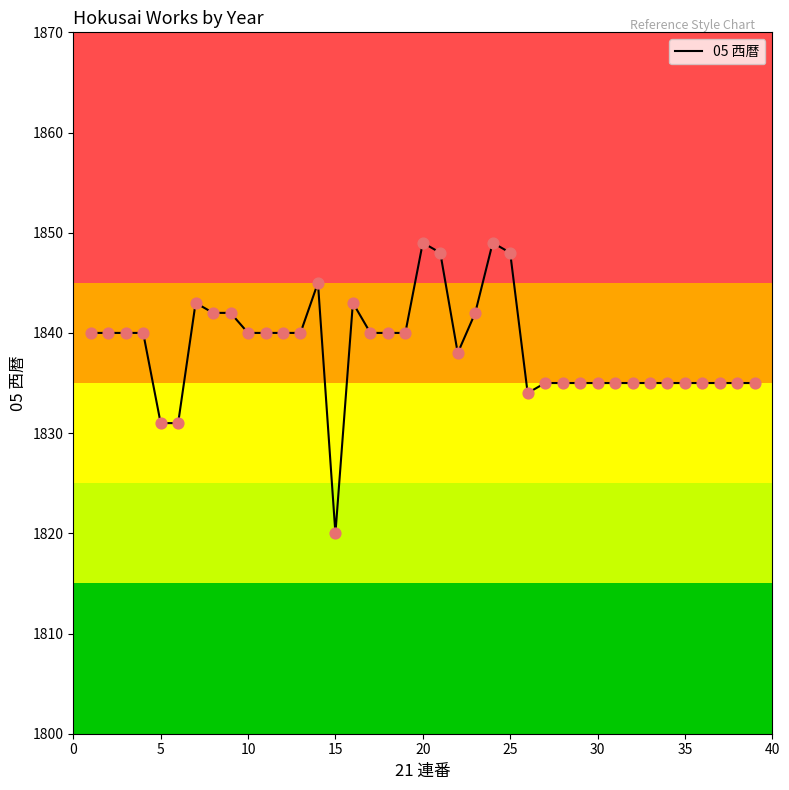

What is the greatest value displayed?

1849